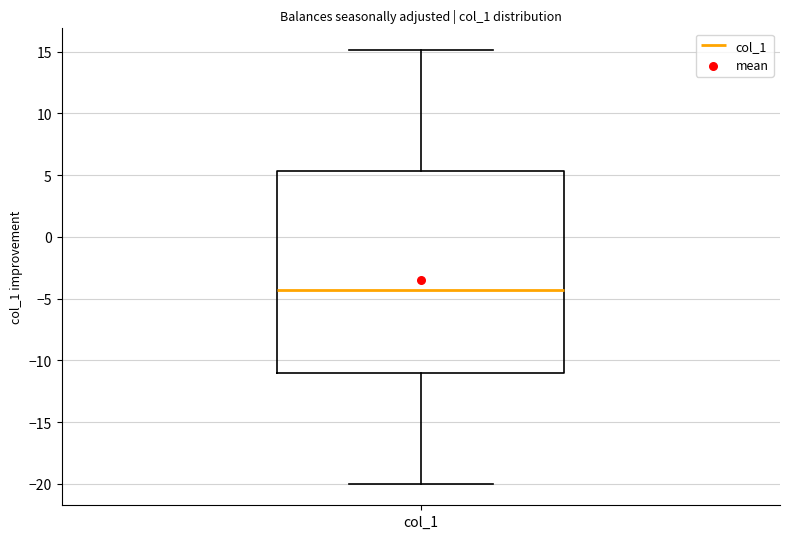

Read this box plot against the y-axis: the position of the median line, the range covered by the box, and the ends of both whiskers. The values are not printed on the chart, so give them approximately, as read against the axis.

median -4.5, box -11.0 to 5.5, whiskers -20.0 to 15.0